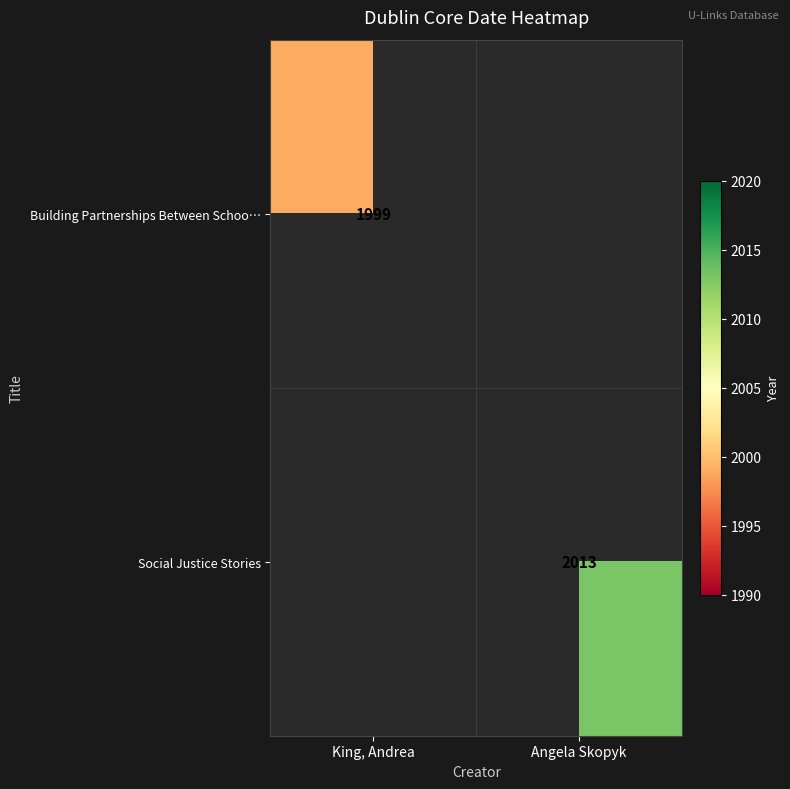

The value of Building Partnerships Between Schoo… at King, Andrea is 2699. True or false?

False